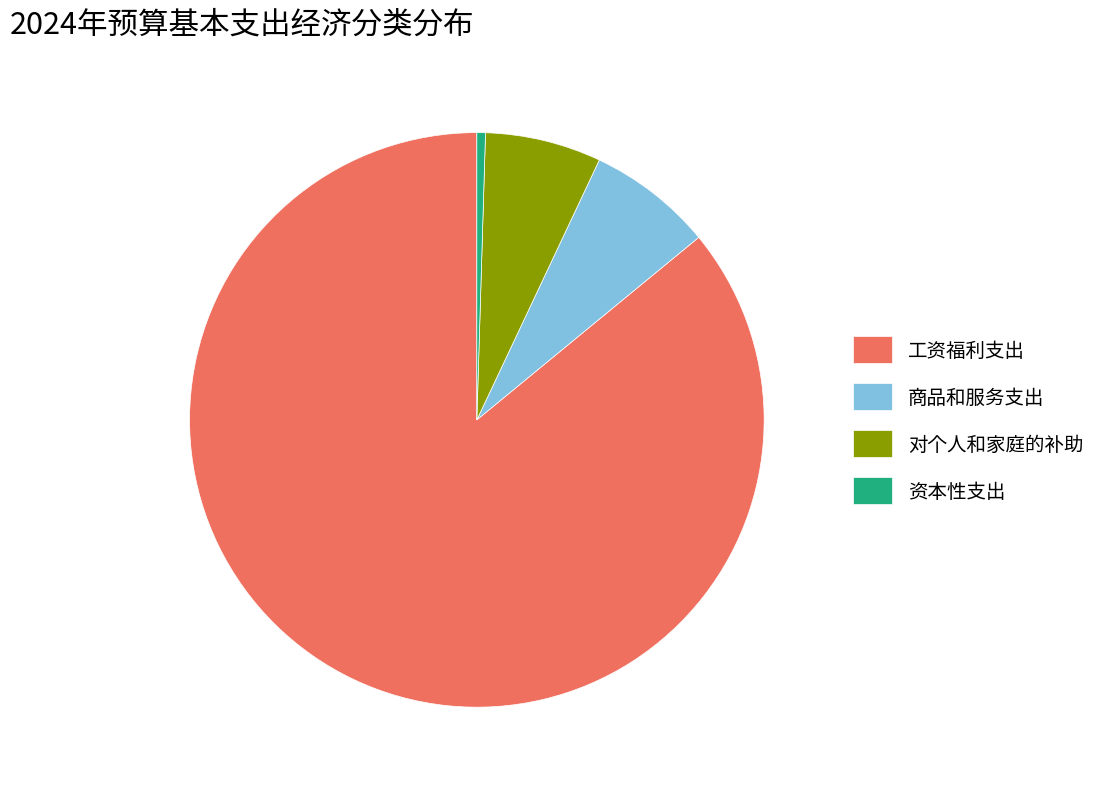

Which category has the biggest portion of the pie?

工资福利支出